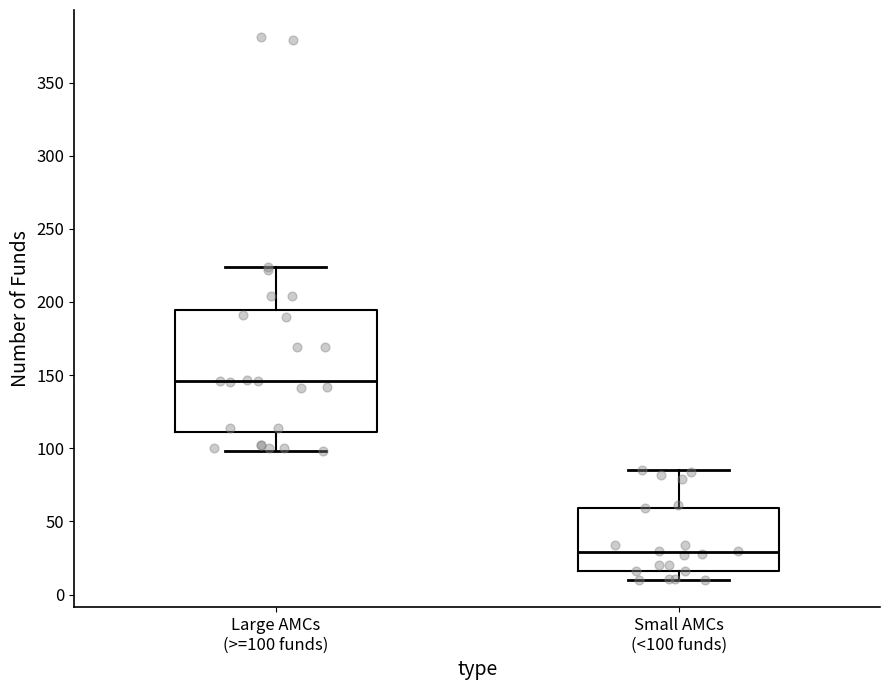

Reading left to right, read every box against the y-axis: the position of its median line, the range the box covers, and the ends of its whiskers. The values are not printed on the chart, so give them approximately, as read against the axis.

Large AMCs (>=100 funds): median 145, box 110 to 195, whiskers 100 to 225
Small AMCs (<100 funds): median 30, box 15 to 60, whiskers 10 to 85